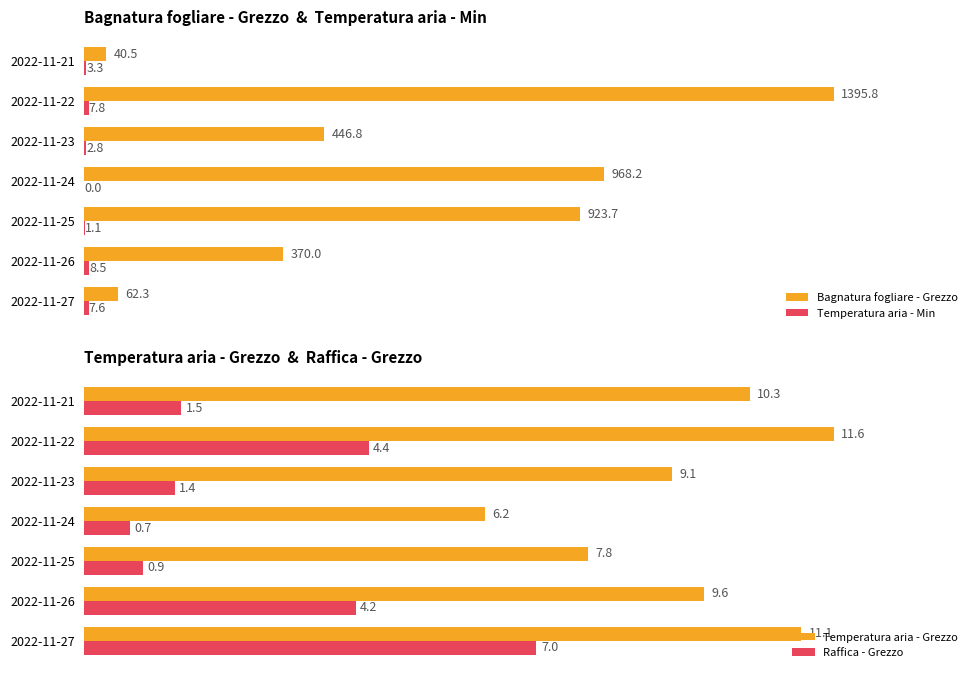

How many values in the Temperatura aria - Min series are below 3?

3